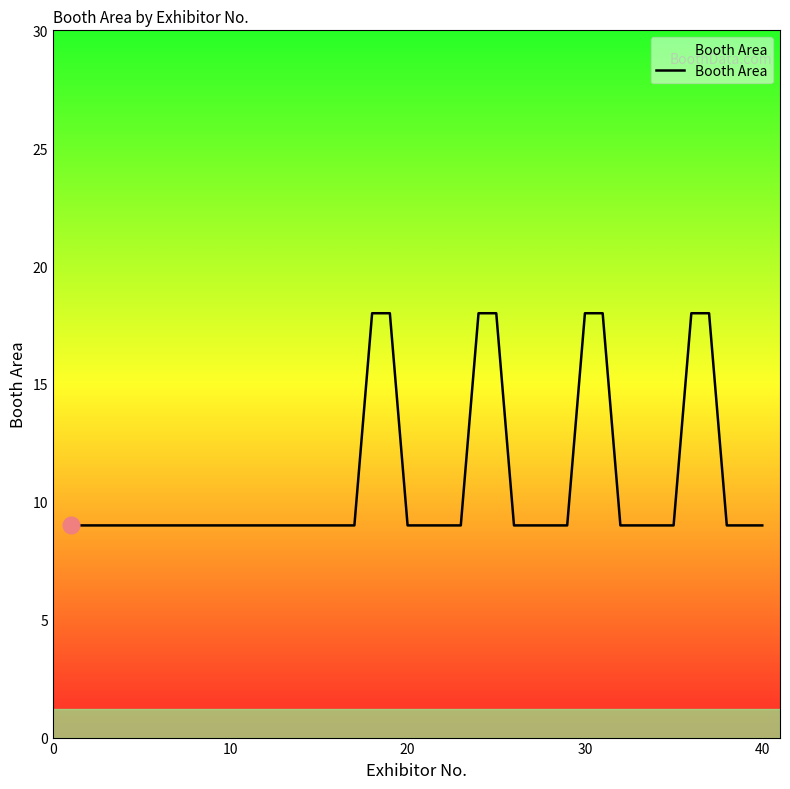

What is the difference between the maximum and minimum values?

9